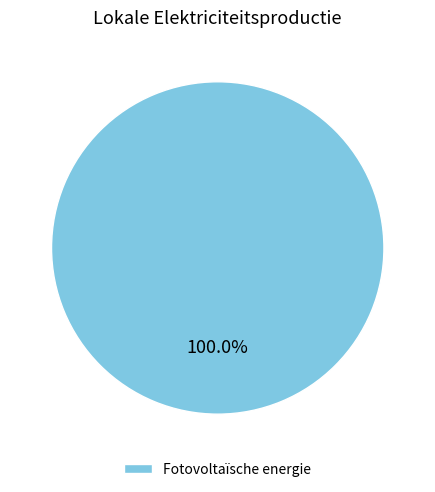

What is the majority slice?

Fotovoltaïsche energie